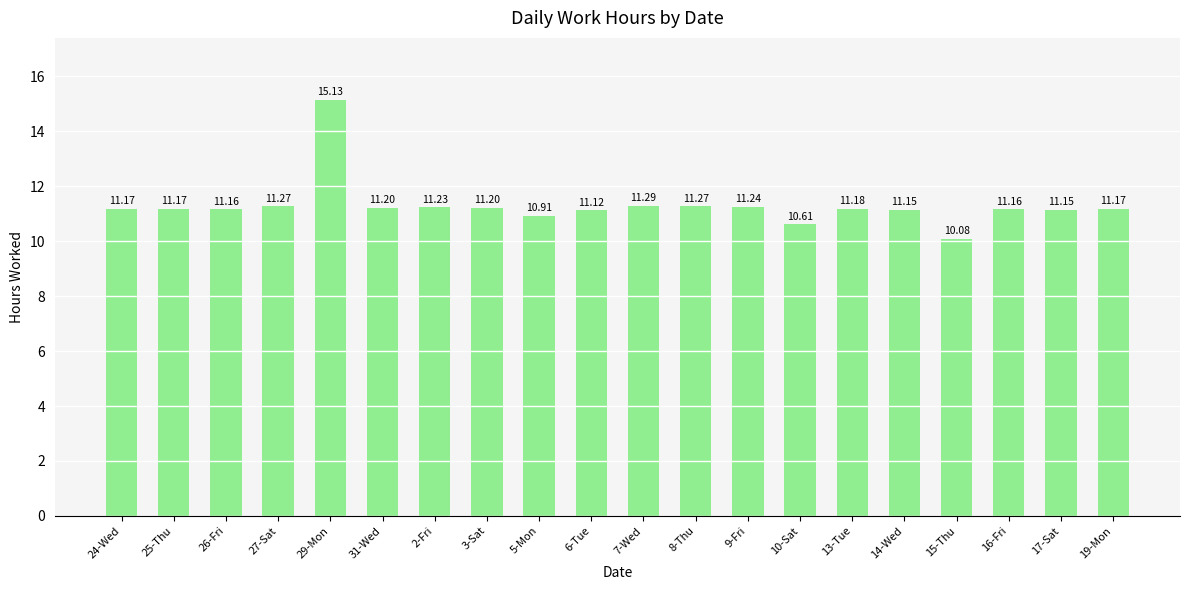

How many values are below 11?

3